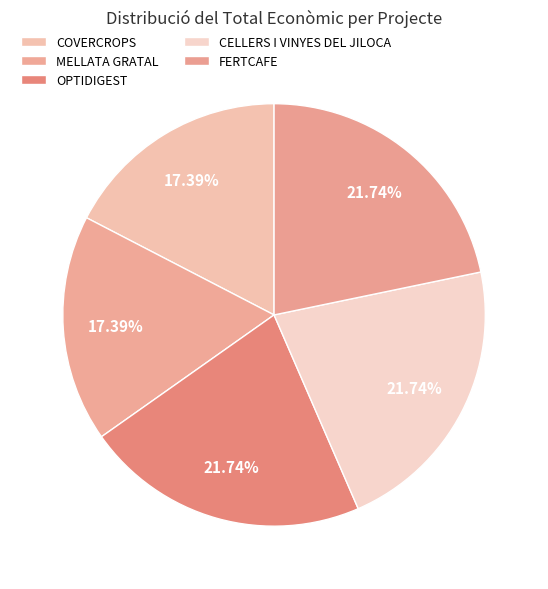

How many segments does this pie chart have?

5